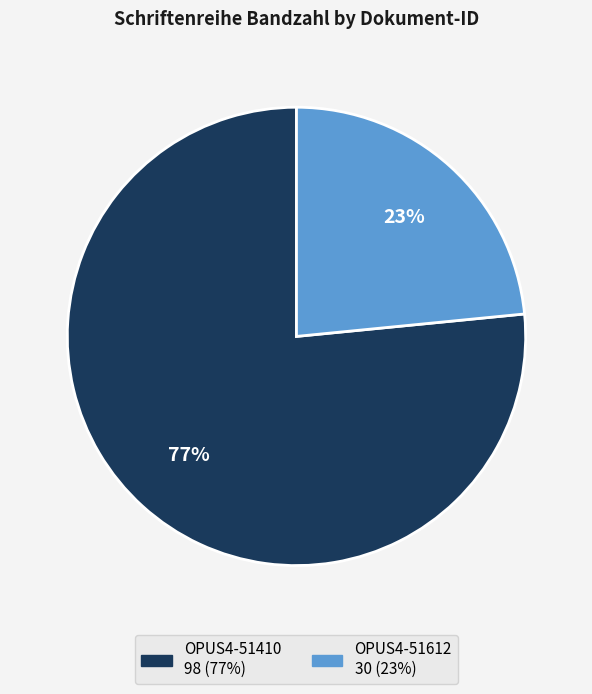

How many slices are in this pie chart?

2